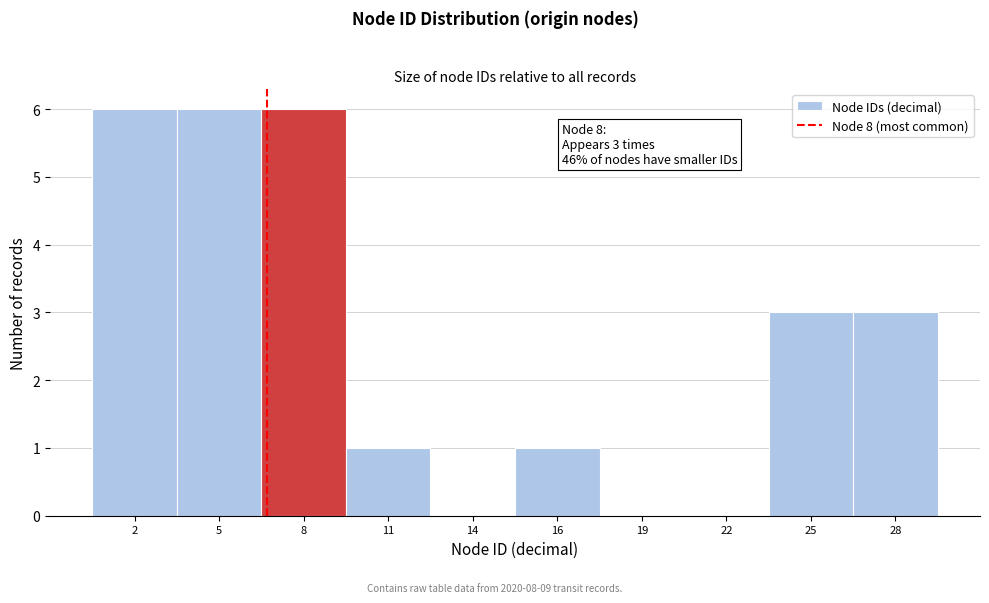

Reading right to left, list all the values displayed in this chart.

28=3	25=3	22=0	19=0	16=1	14=0	11=1	8=6	5=6	2=6